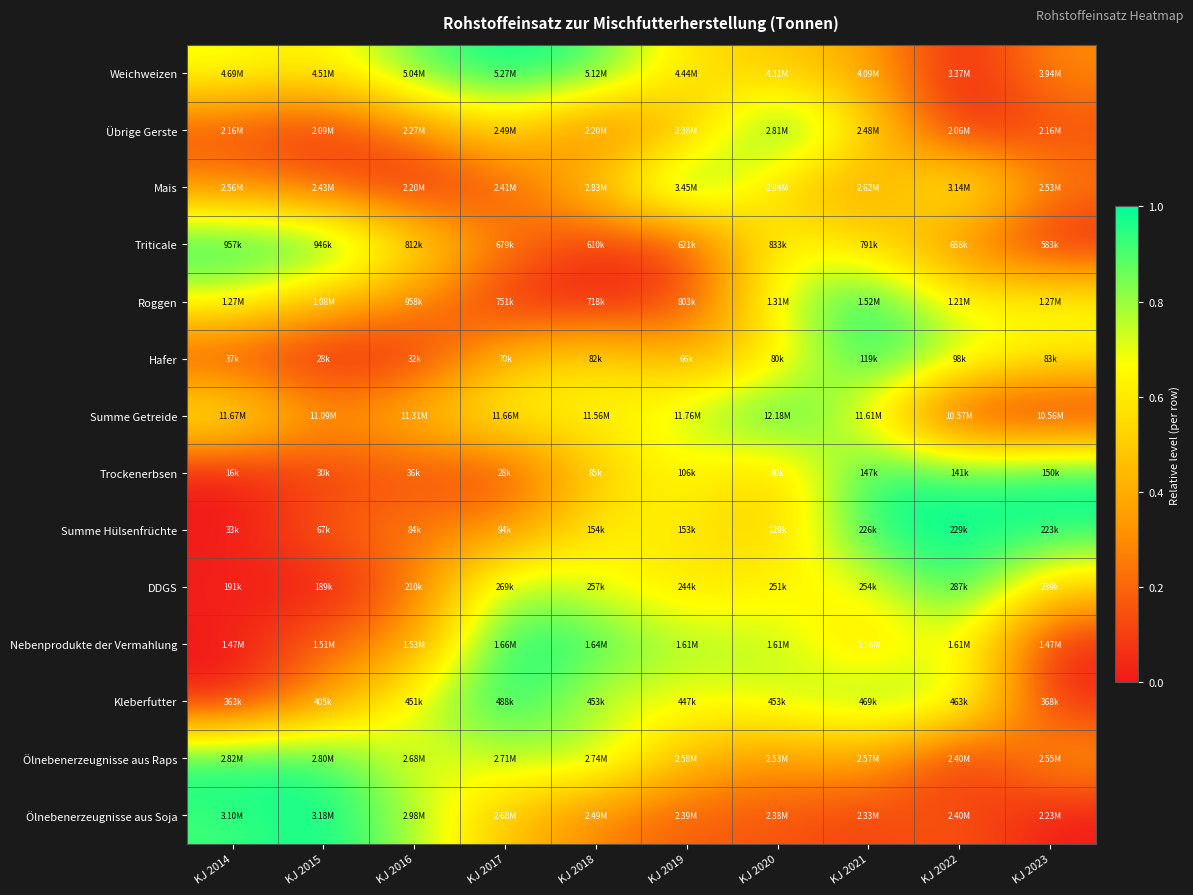

At how many categories does at least one series exceed 0?

10